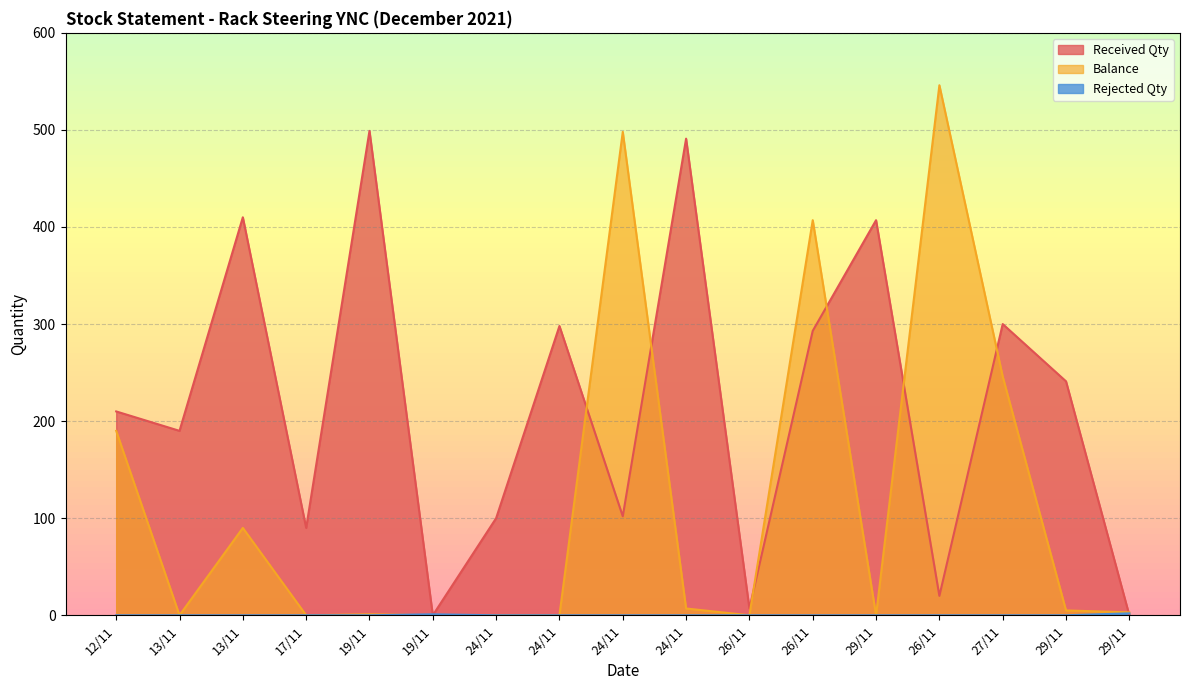

True or false: Received Qty and Rejected Qty intersect in this chart.

True